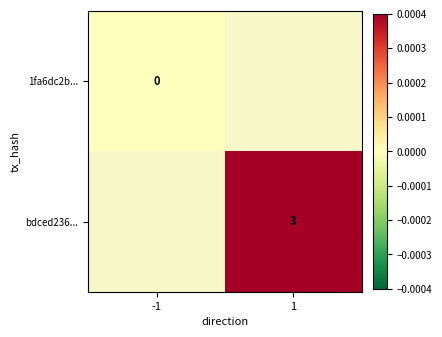

The value of bdced236... at 1 is 1. True or false?

False